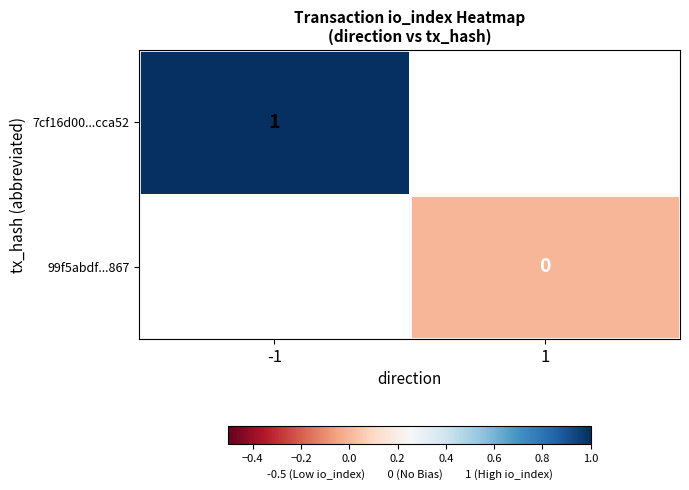

True or false: 7cf16d00...cca52 has a value of 2 at -1.

False